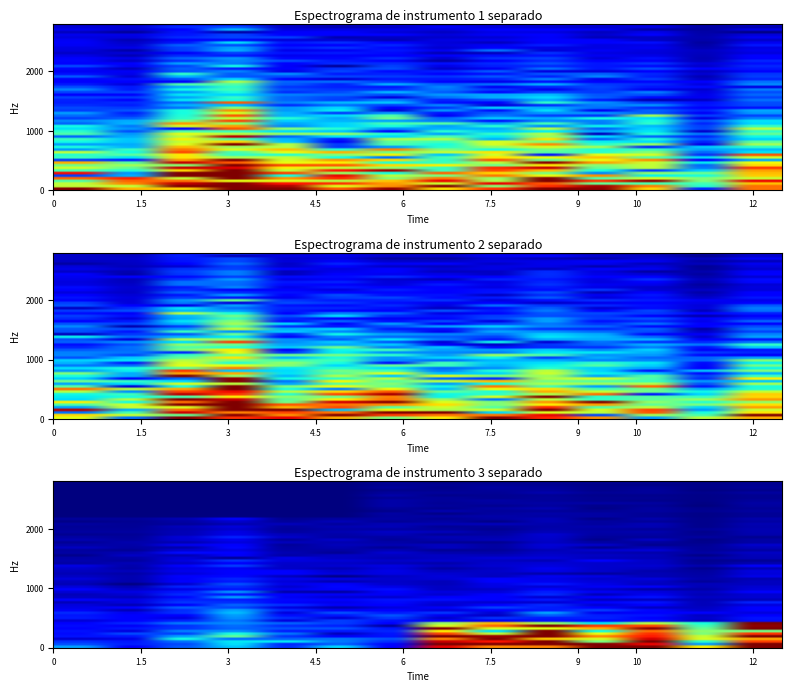

Which label corresponds to the largest value in the chart?

2